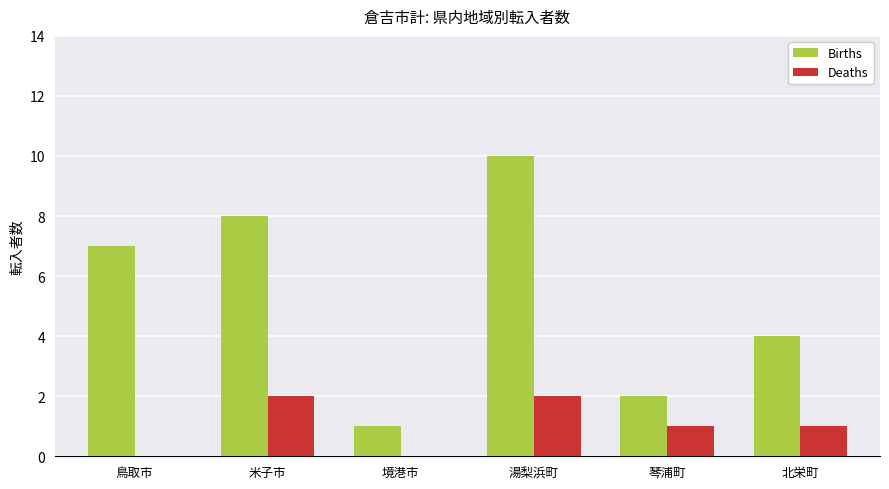

How many groups of bars are there?

6